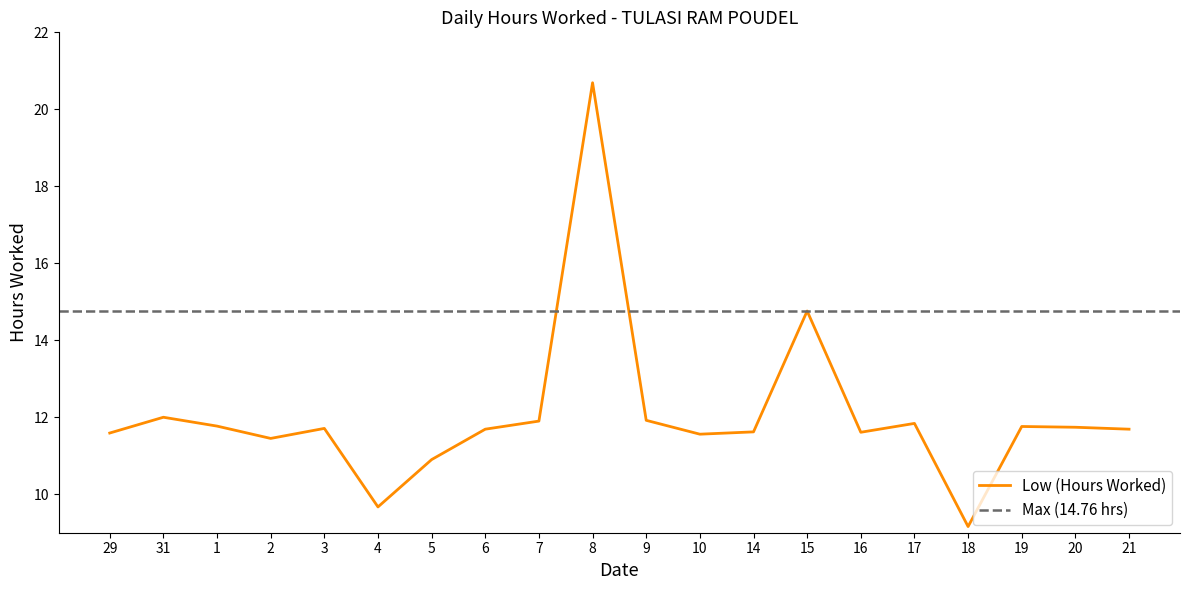

Which has a higher value, 6 or 29?

6